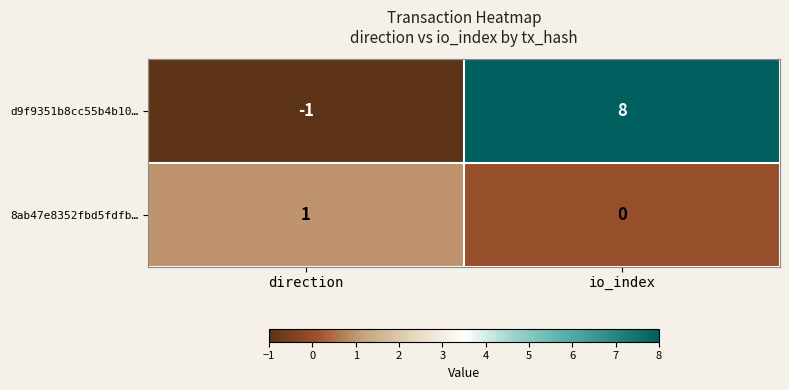

What is the sum of the d9f9351b8cc55b4b10… values at direction and io_index?

7